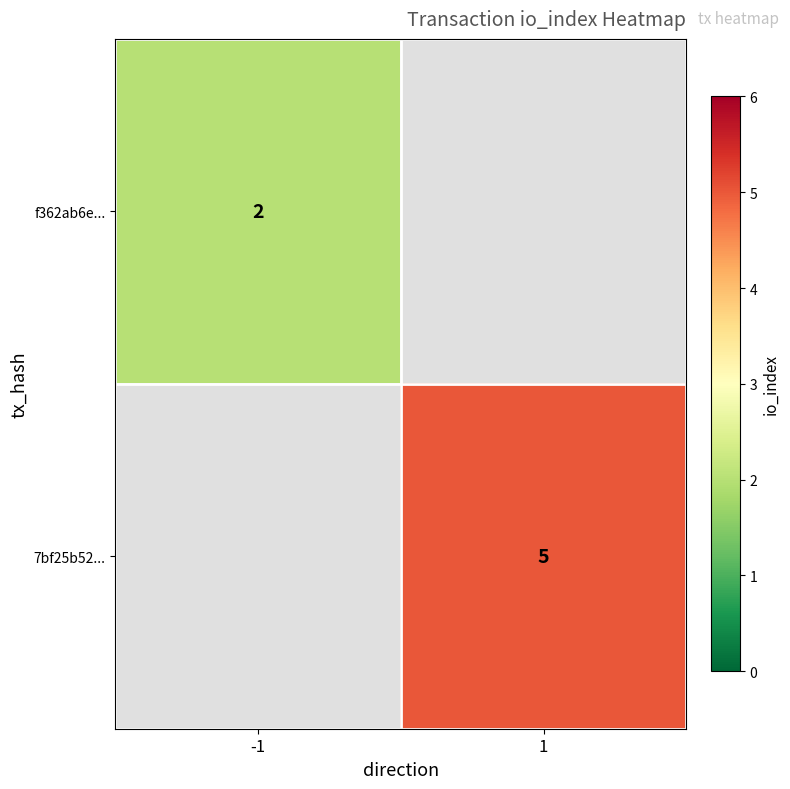

Is the value of 7bf25b52... at 1 greater than the value of f362ab6e... at -1?

Yes